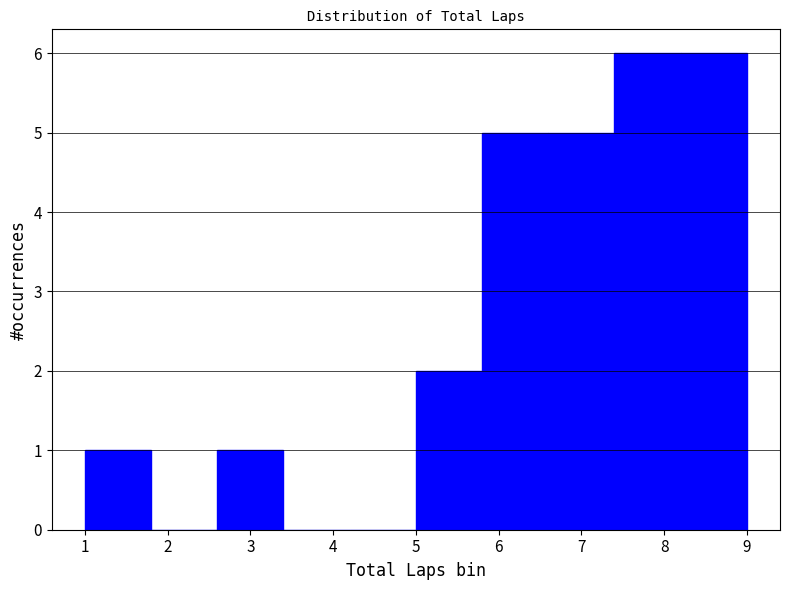

Reading left to right, transcribe this chart: for each bar, give the range it covers on the x-axis and its height. The values are not printed on the chart, so give them approximately, as read against the axis.

1.0 to 1.8: 1
1.8 to 2.6: 0
2.6 to 3.4: 1
3.4 to 4.2: 0
4.2 to 5.0: 0
5.0 to 5.8: 2
5.8 to 6.6: 5
6.6 to 7.4: 5
7.4 to 8.2: 6
8.2 to 9.0: 6